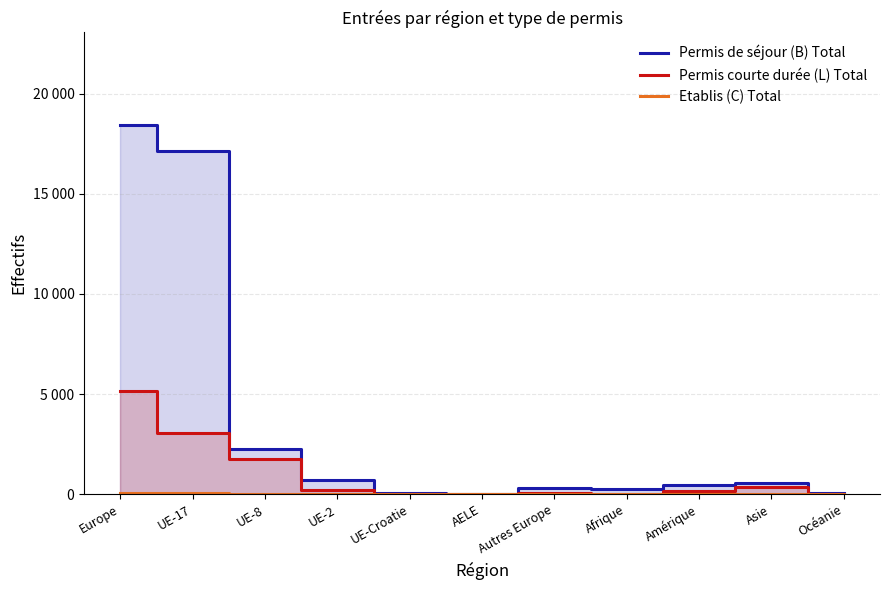

In Permis de séjour (B) Total, how many points are higher than both neighbors (excluding endpoints)?

2